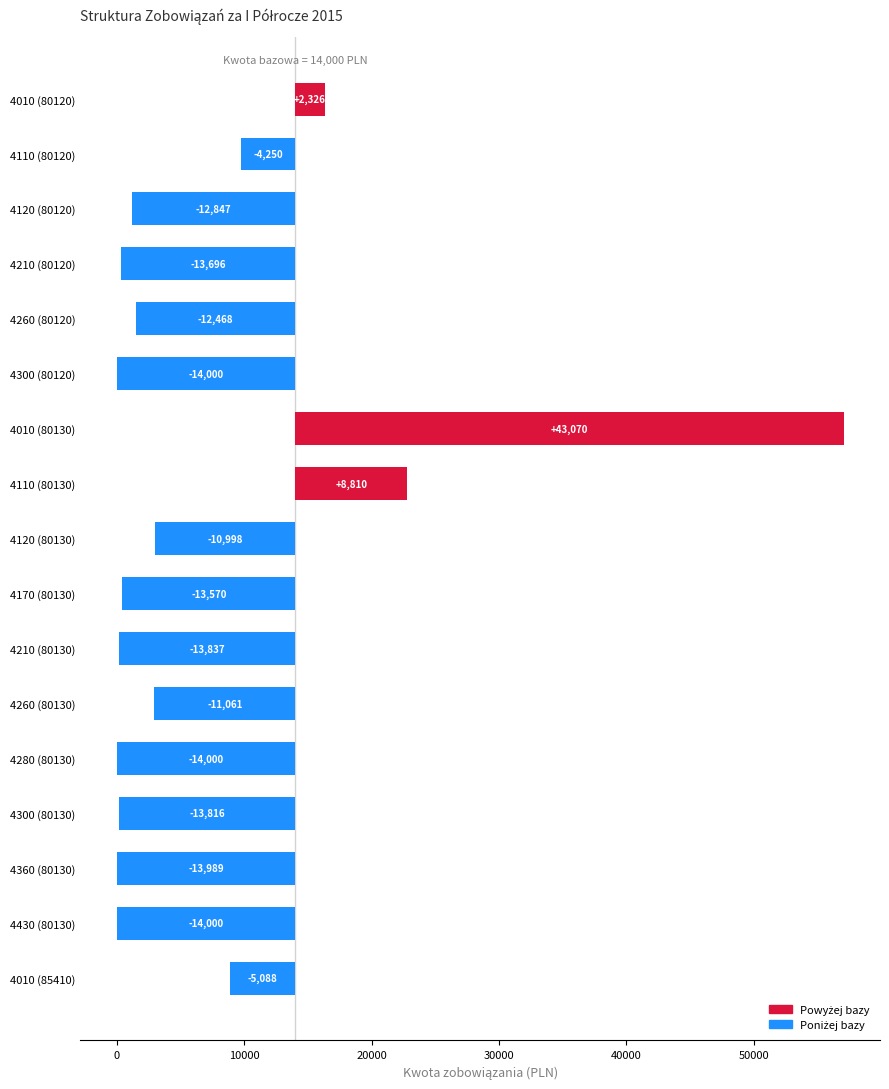

Between 4260 (80120) and 4280 (80130), which is larger?

4260 (80120)